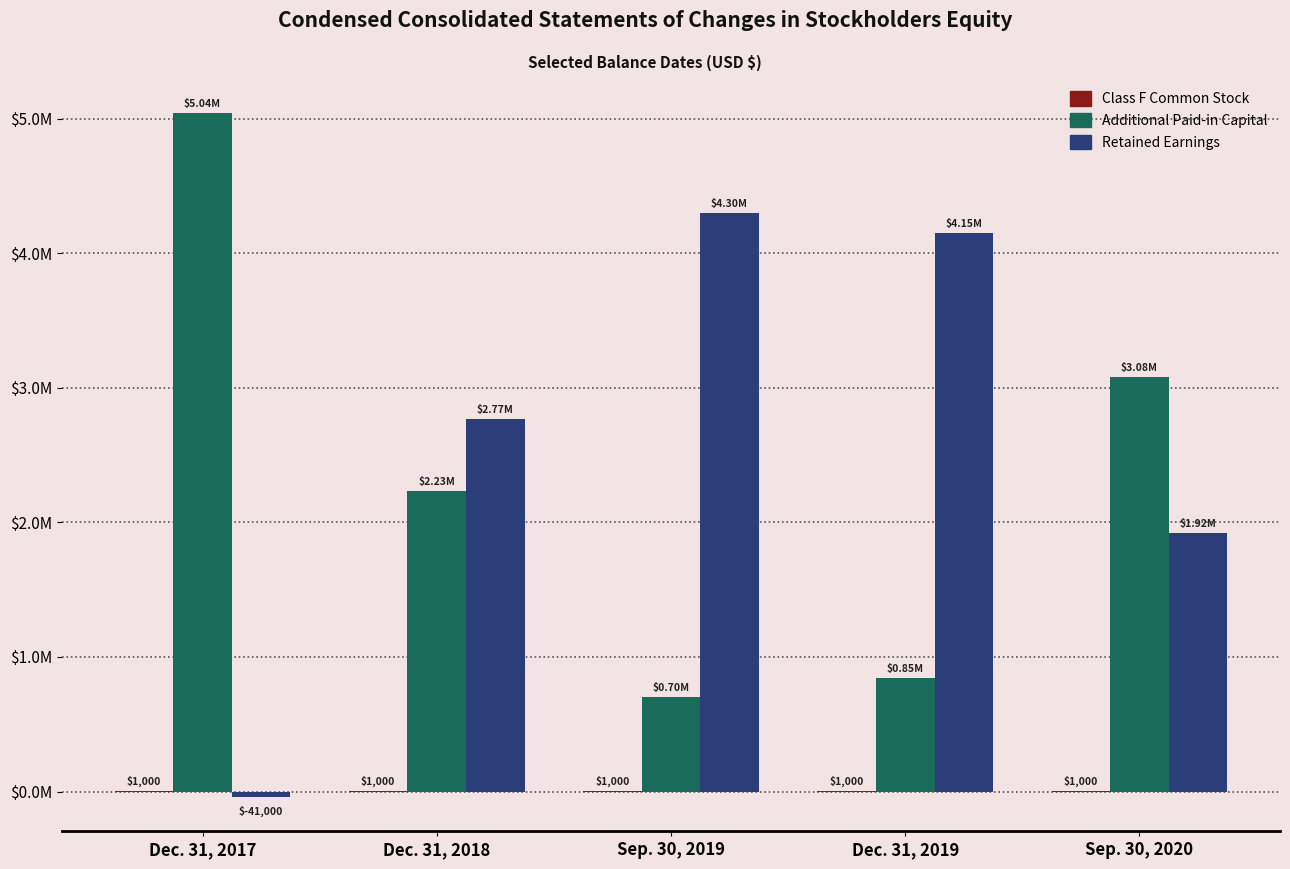

What is the approximate value of Retained Earnings at Dec. 31, 2018?

2765000